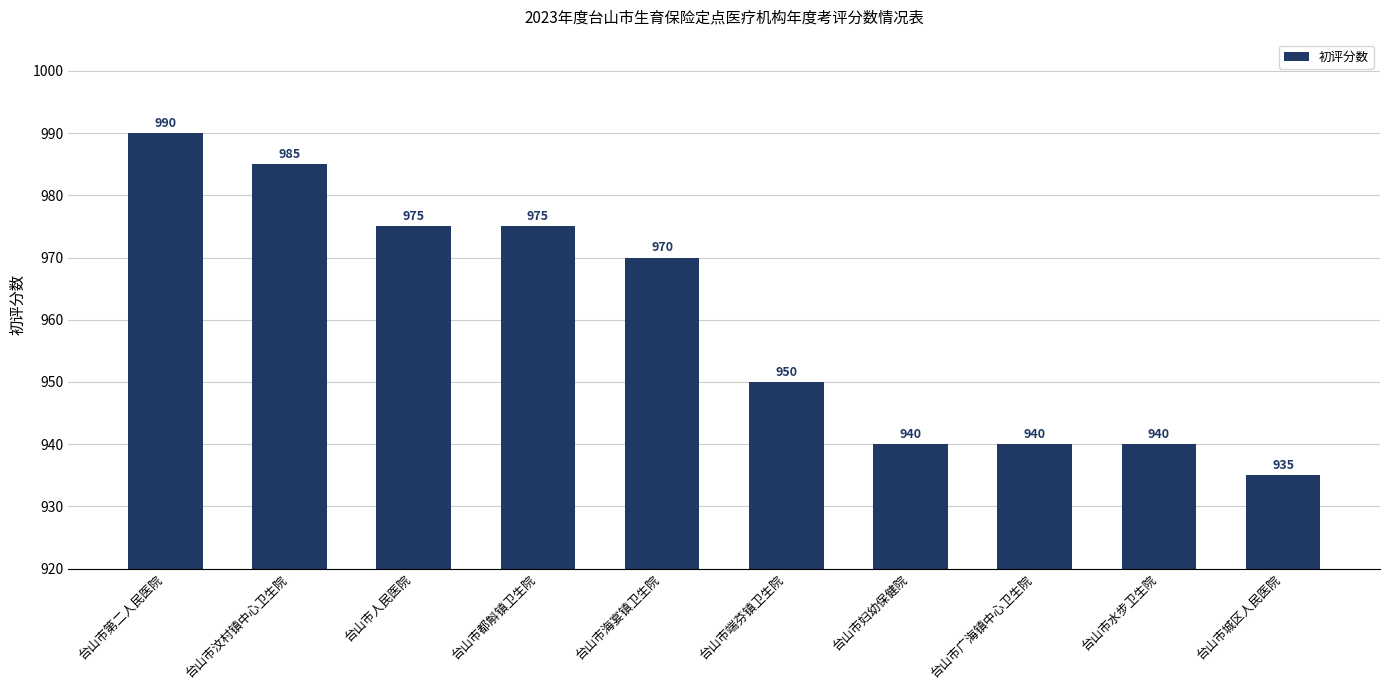

Approximately how many times larger is the value at 台山市水步卫生院 compared to 台山市海宴镇卫生院?

1.0